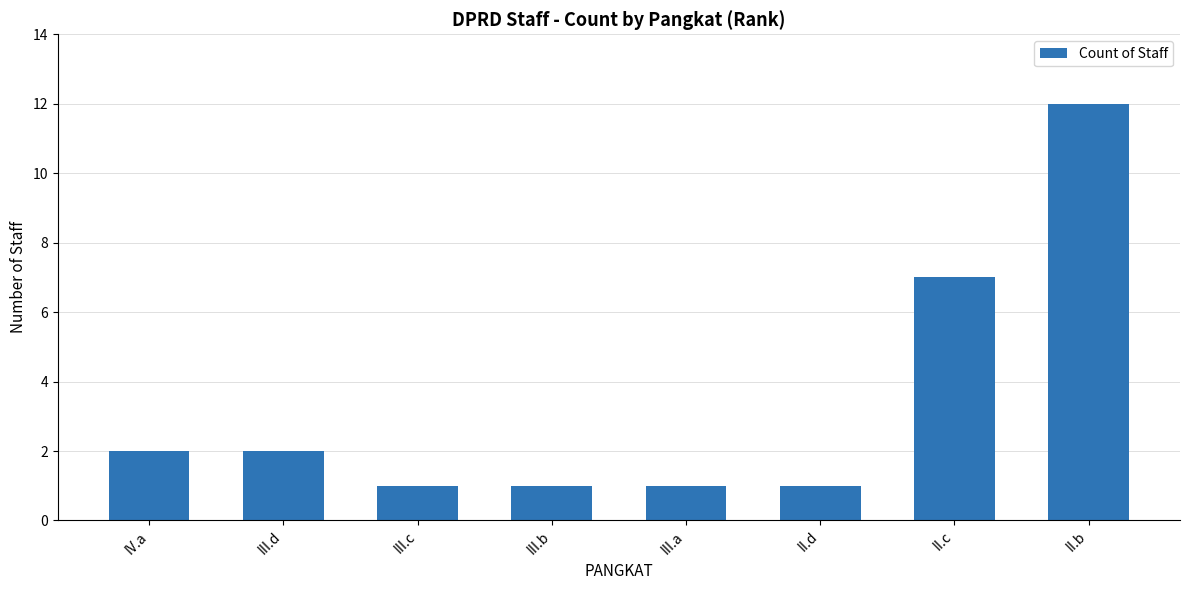

Reading right to left, transcribe all the data shown in this chart.

12	7	1	1	1	1	2	2